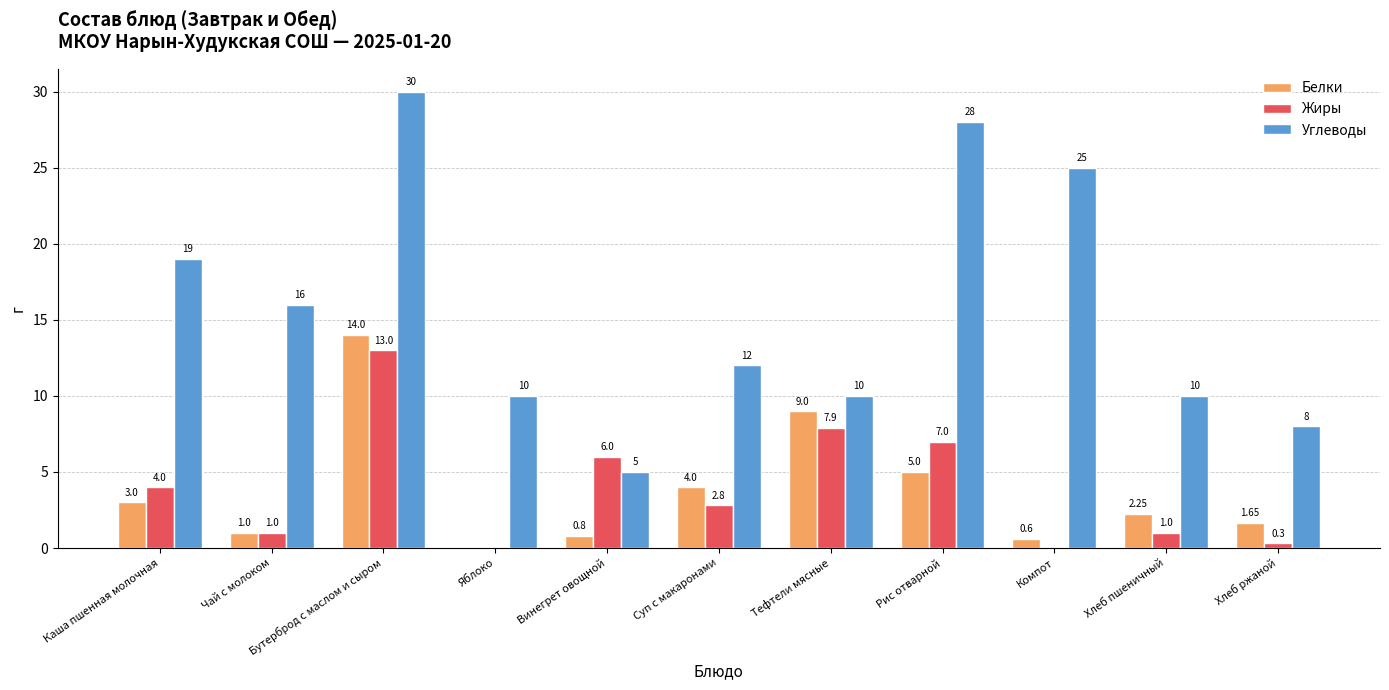

What is the difference between the Углеводы values at Чай с молоком and Каша пшенная молочная?

3.0